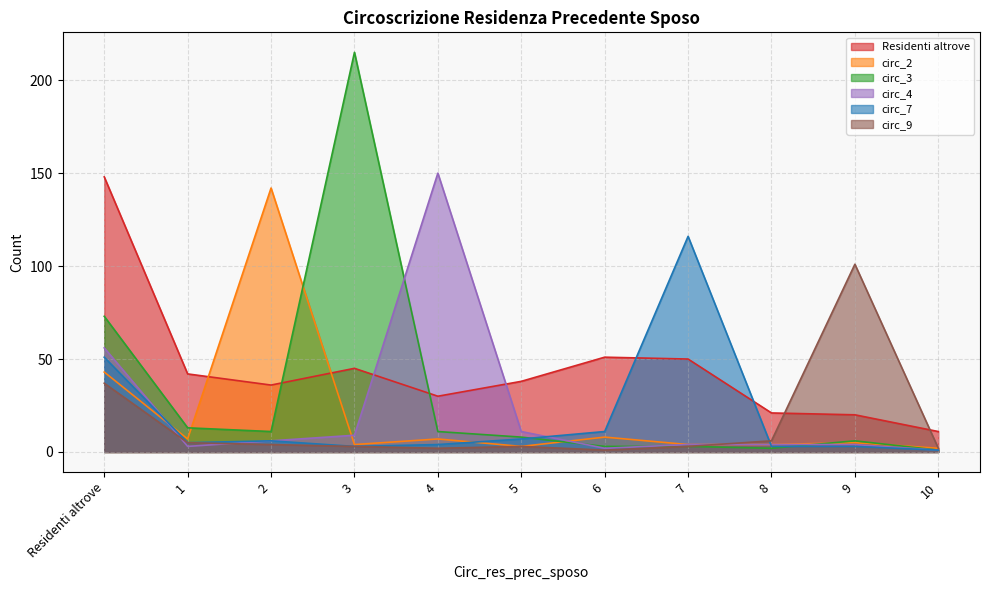

What is the average value of the circ_9 series?

15